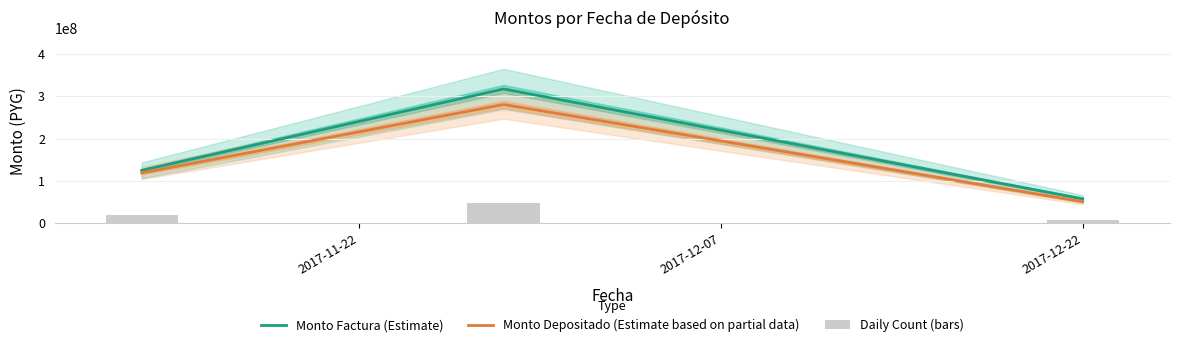

Which series has the largest total across all categories?

Monto Factura (Estimate)